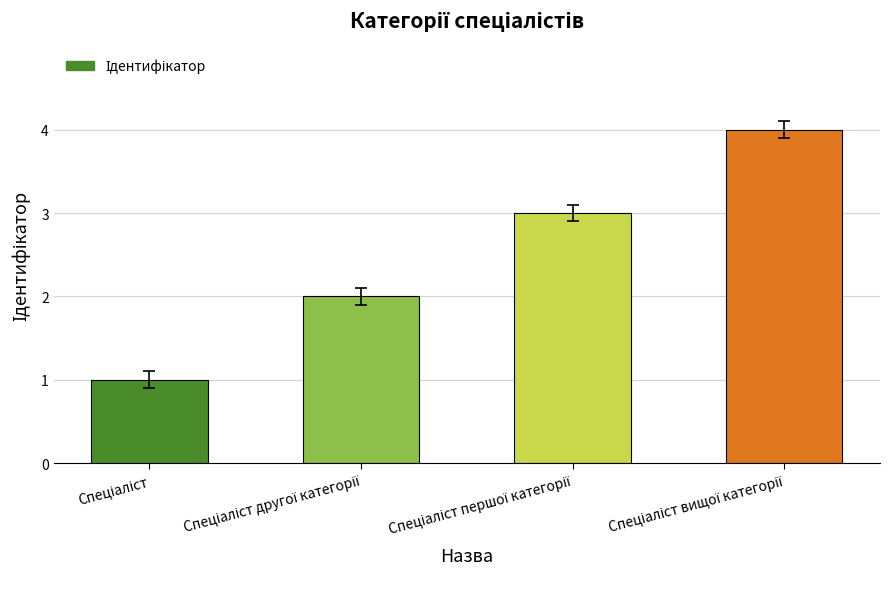

What is the maximum value shown in the chart?

4